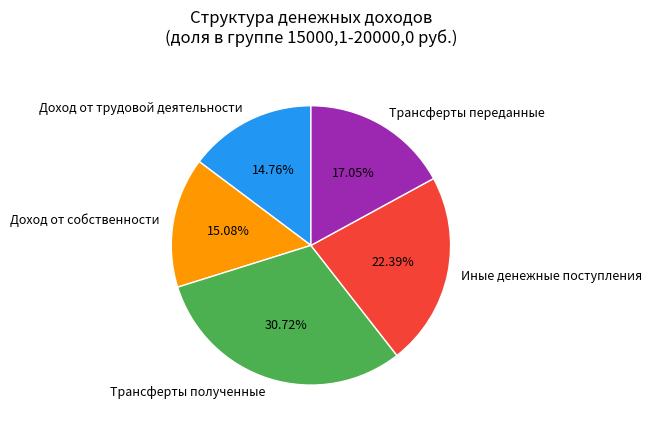

Between Трансферты полученные and Иные денежные поступления, which is larger?

Трансферты полученные